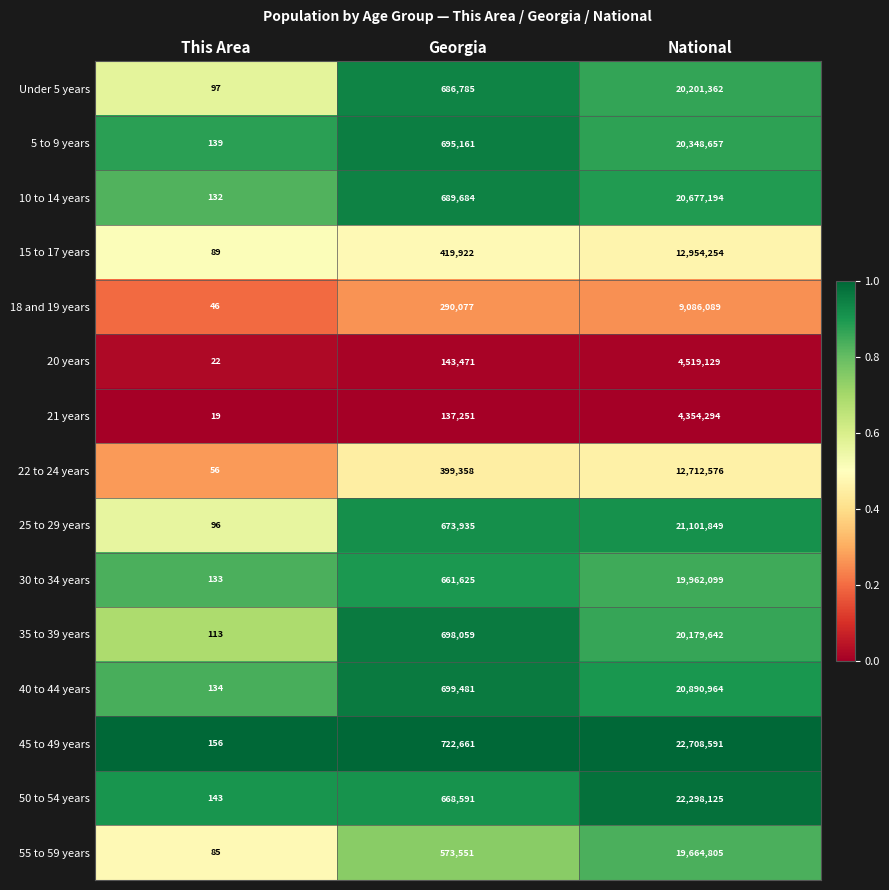

At which category is the sum across all series the highest?

National